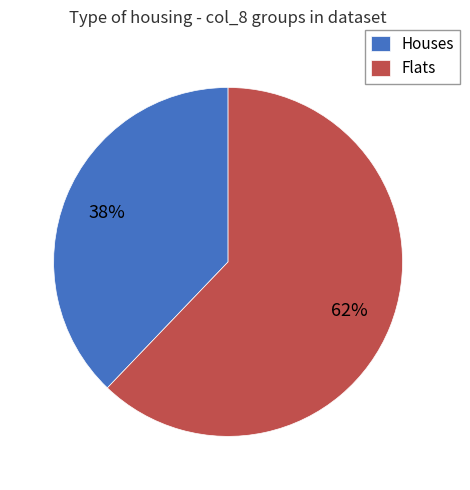

Which has a higher value, Flats or Houses?

Flats